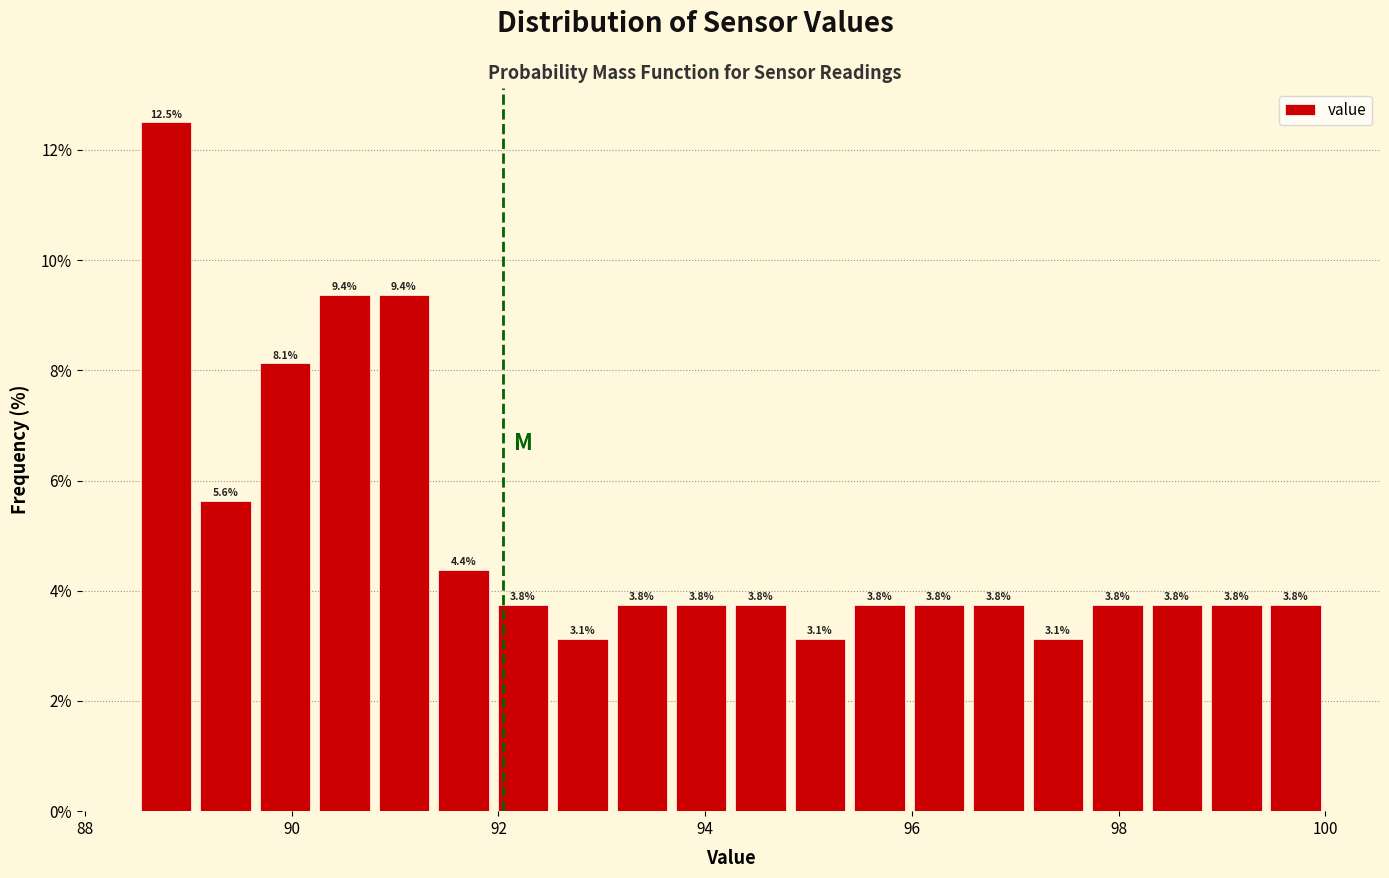

Read against the x-axis, roughly where is the centre of the tallest bar?

88.8